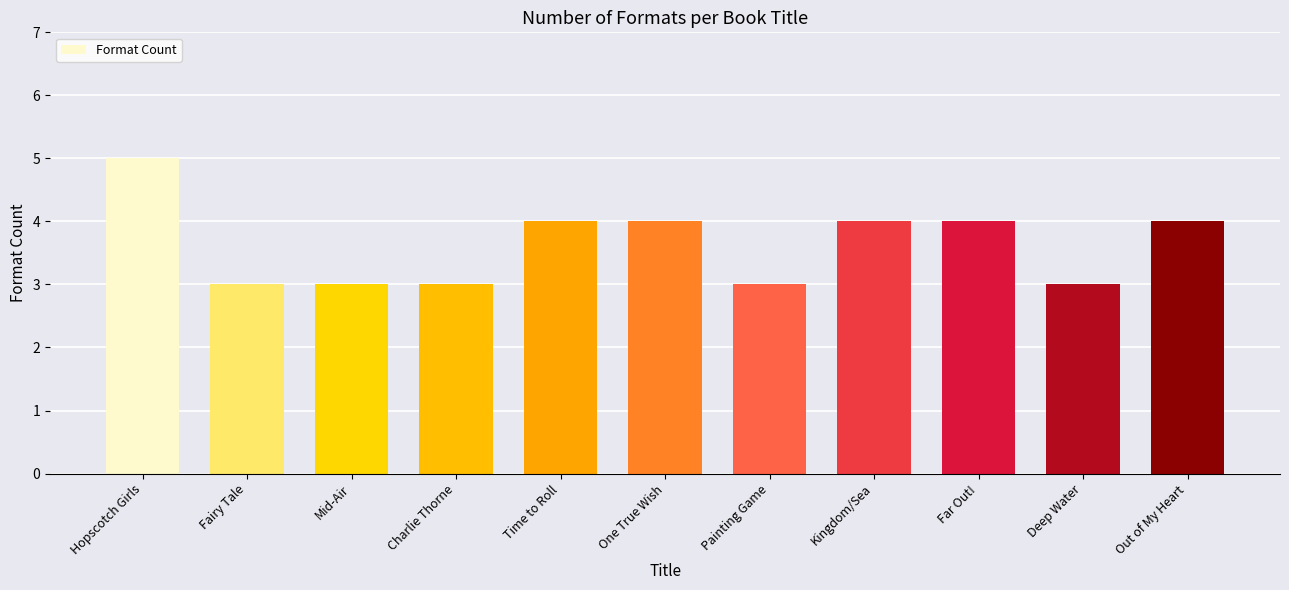

Reading right to left, what are all the values shown in this chart?

Out of My Heart=4	Deep Water=3	Far Out!=4	Kingdom/Sea=4	Painting Game=3	One True Wish=4	Time to Roll=4	Charlie Thorne=3	Mid-Air=3	Fairy Tale=3	Hopscotch Girls=5